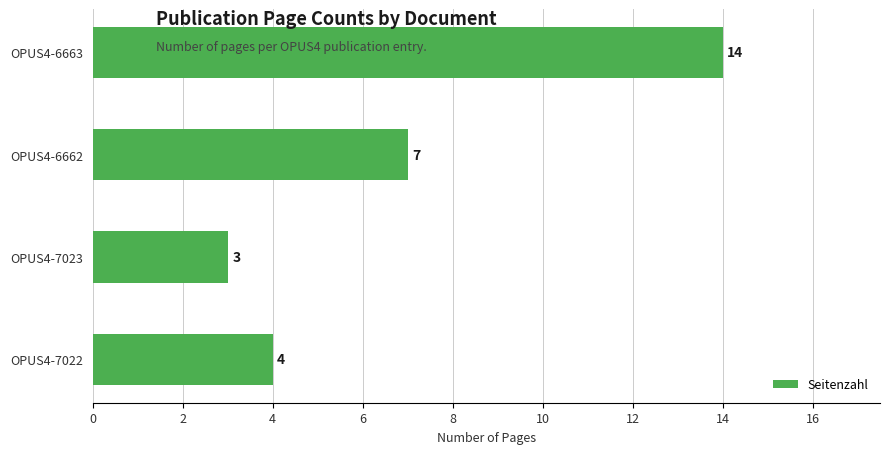

What is the maximum value shown in the chart?

14